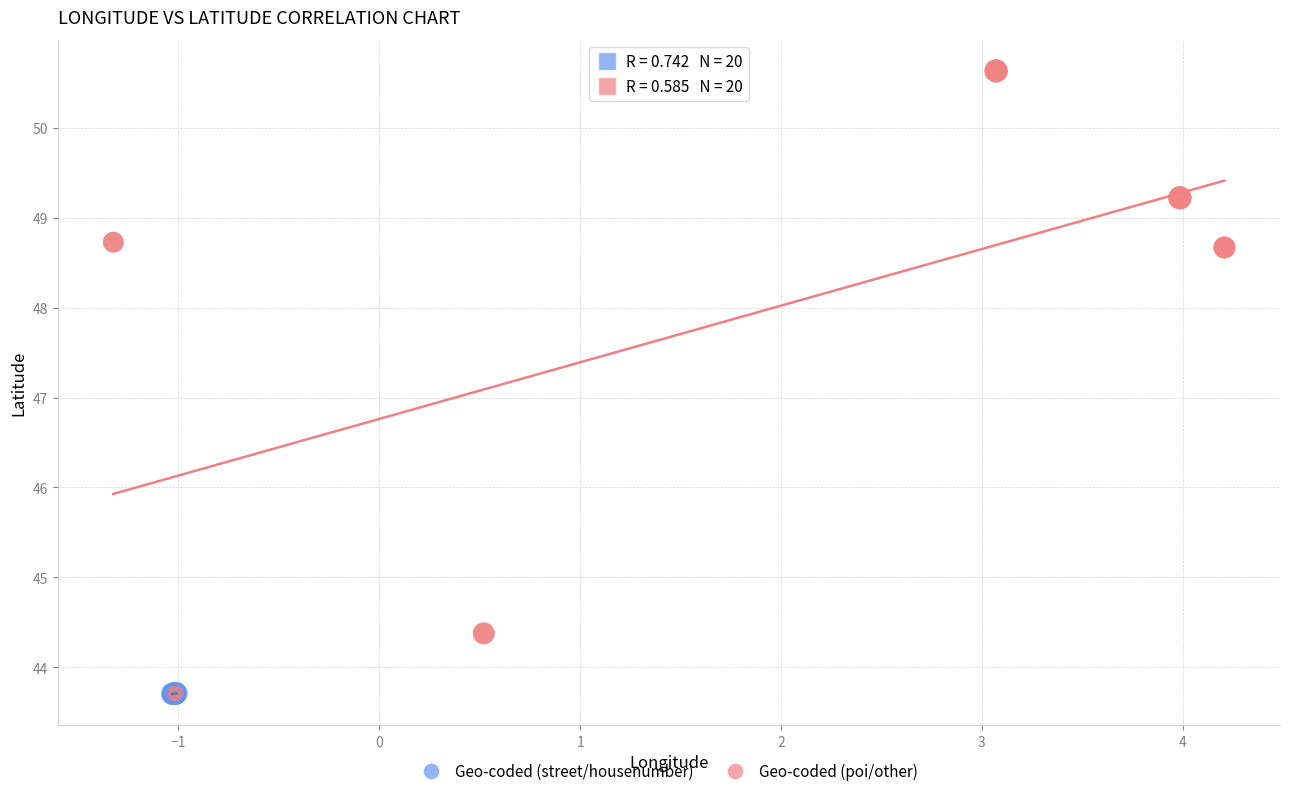

Which series has the widest spread of Y values?

Geo-coded (poi/other)